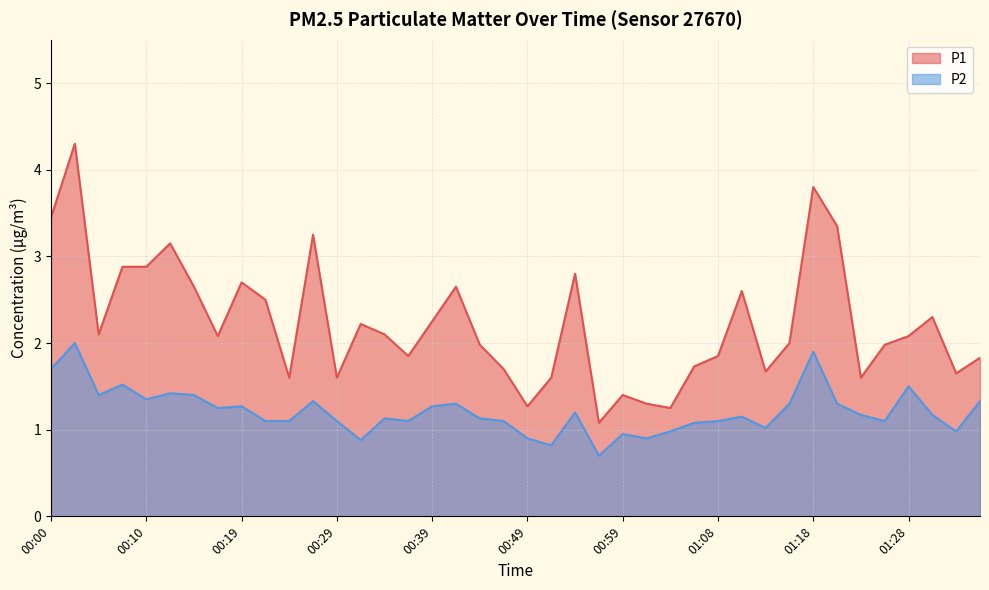

What is the lowest value of the P2 series?

0.7